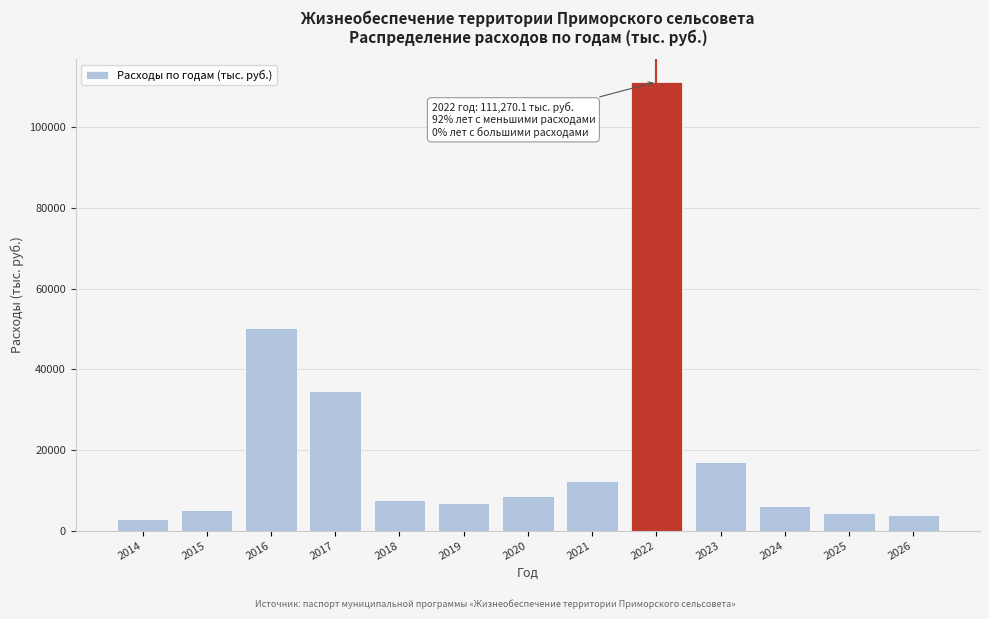

What is the change in value from 2018 to 2022?

+103669.3